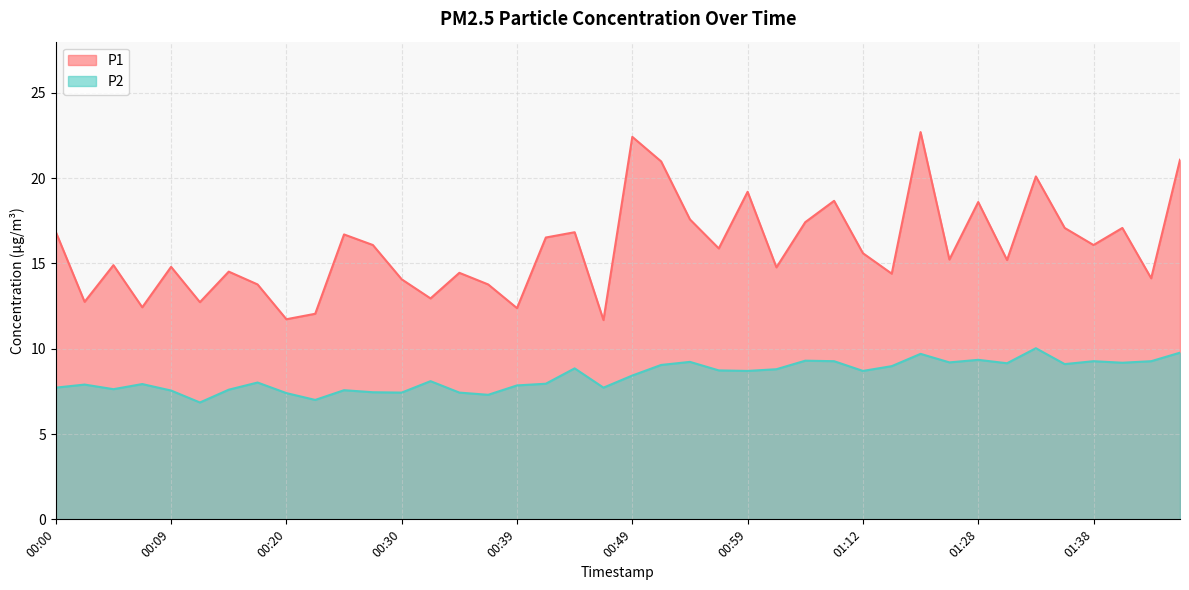

The value of P2 at 00:09 is 7.5. True or false?

True